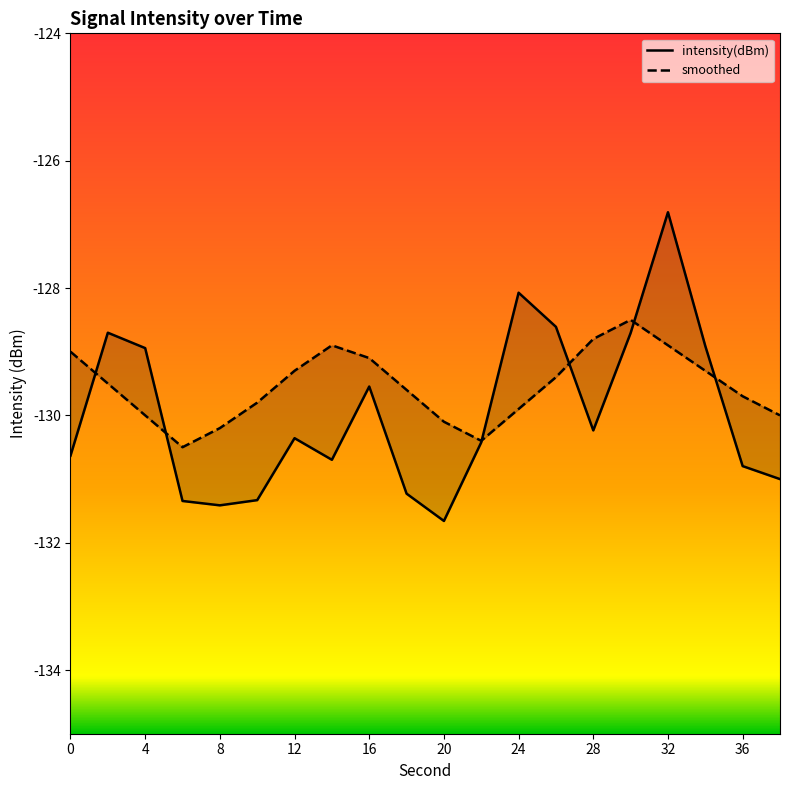

Which series has the largest total across all categories?

smoothed